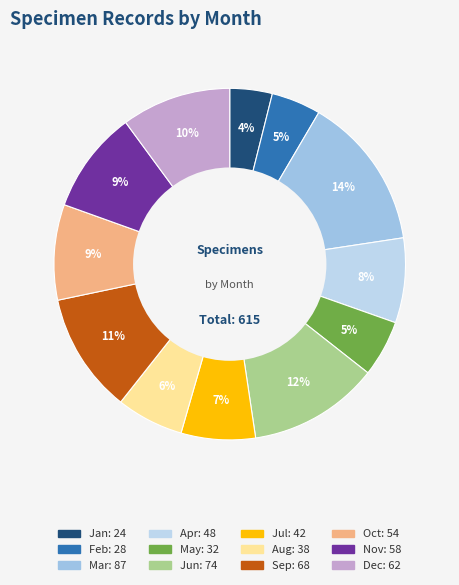

Count the number of slices in the pie.

12